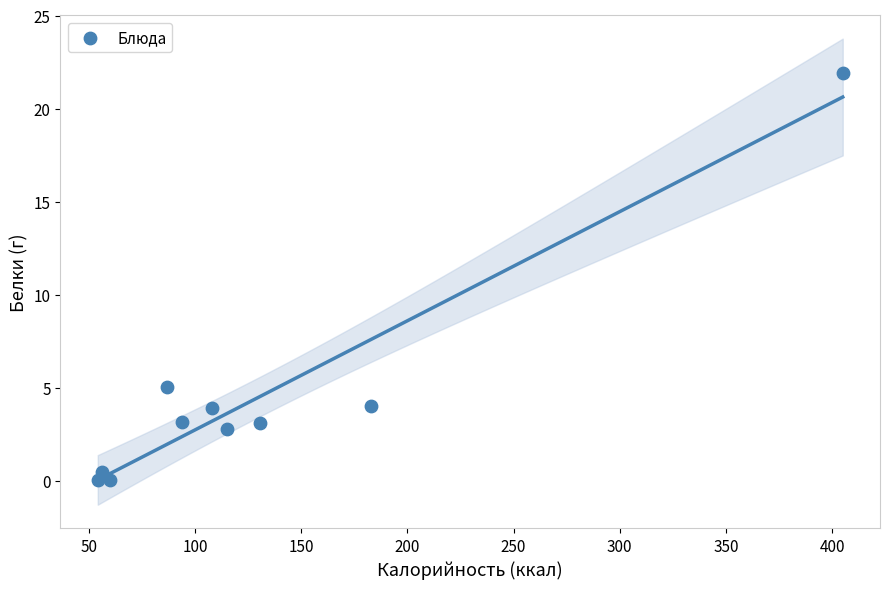

What is the range of X values (max minus min)?

350.8